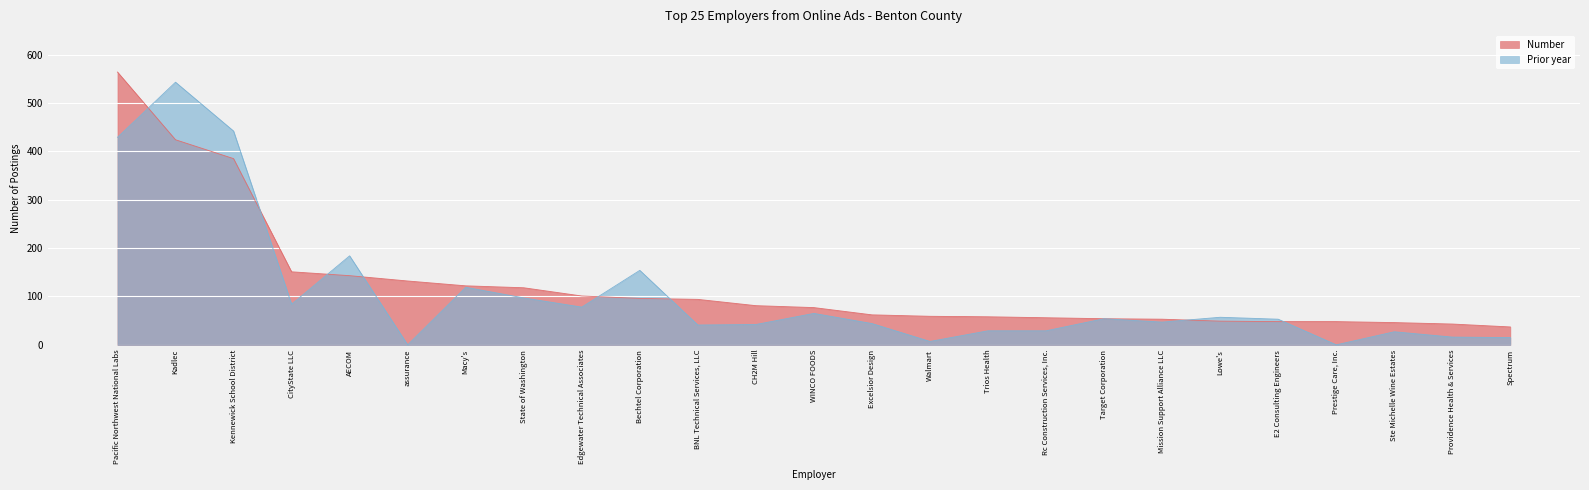

Where is Prior year nearest to the value 271?

AECOM